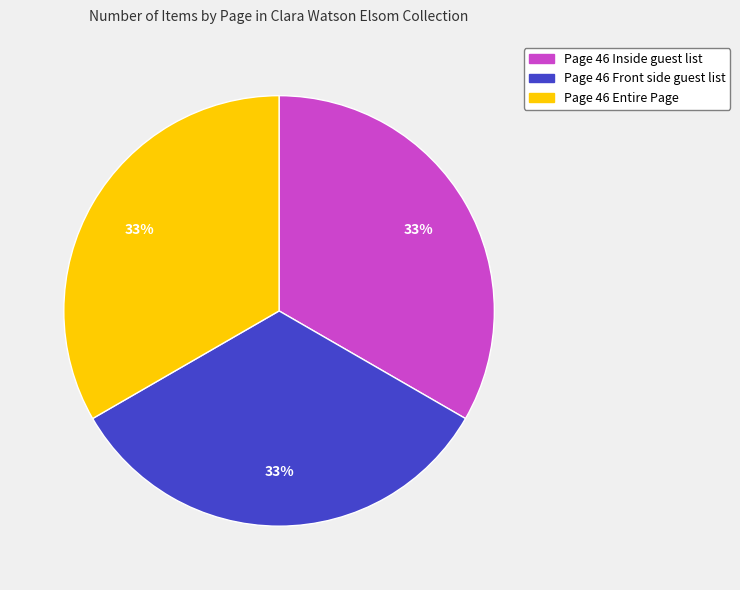

The Page 46 Front side guest list slice represents 27% of the pie. True or false?

False